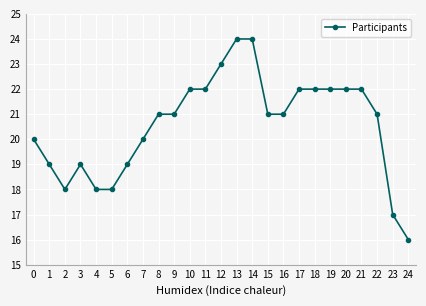

True or false: the data shows 21 at 16.

True